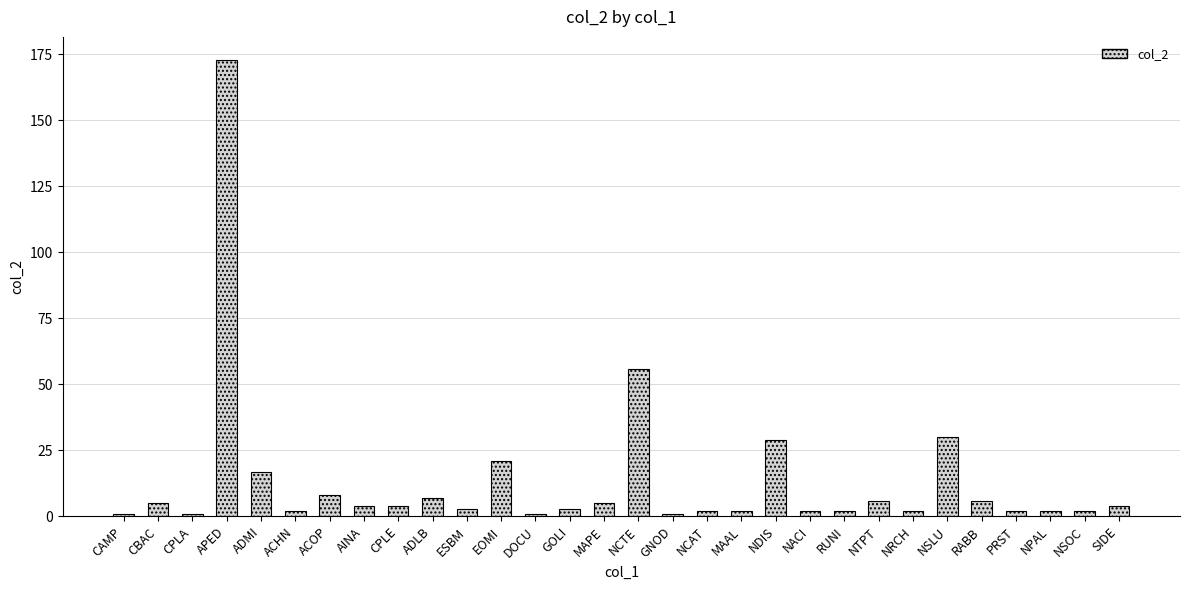

How many bars are there in total?

30